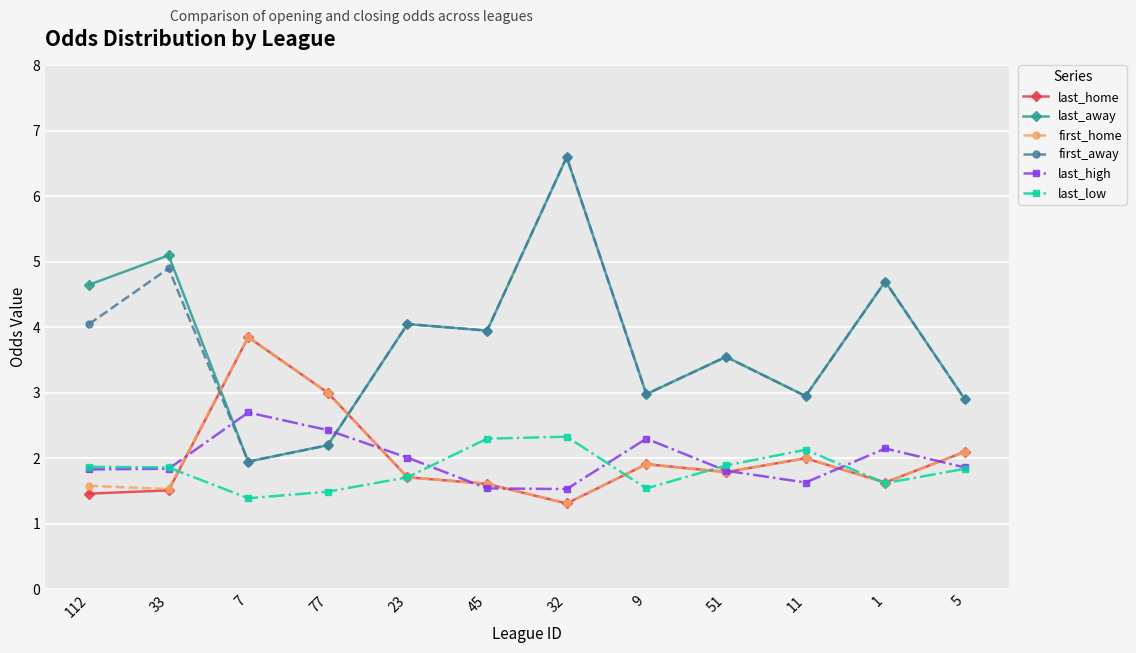

What is the value of the last_away point at the 12th from the left?

2.9